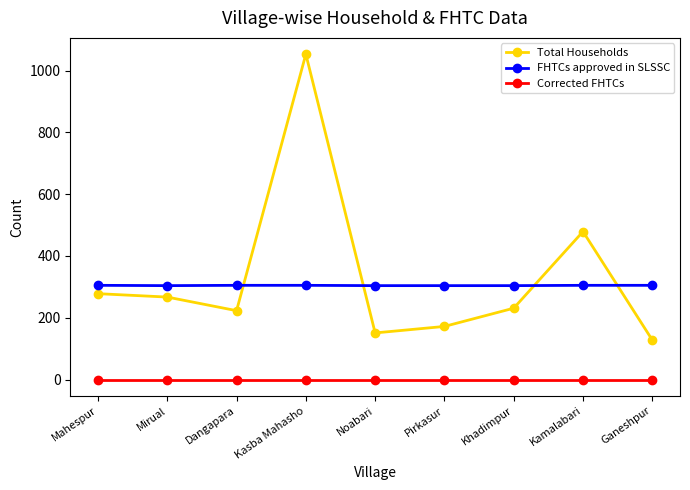

Which series has the largest range (max minus min)?

Total Households